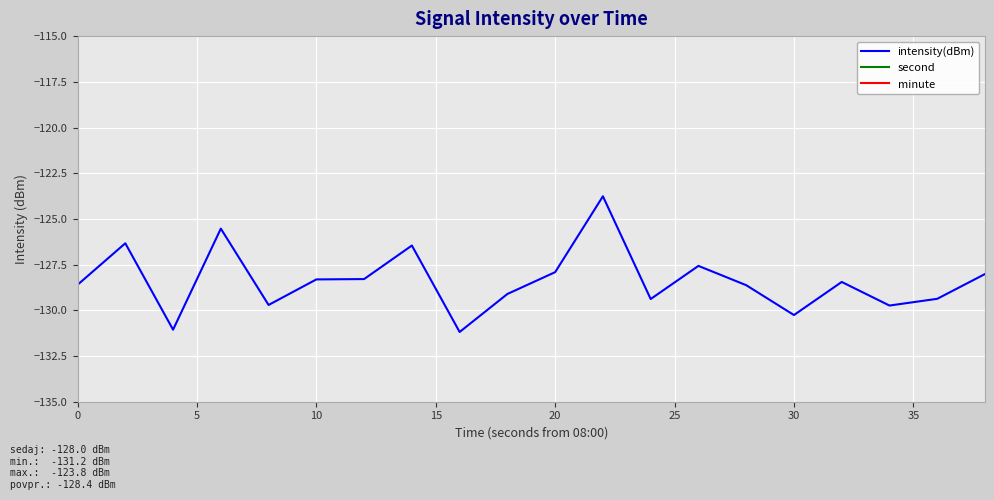

What is the maximum value for intensity(dBm)?

-123.8